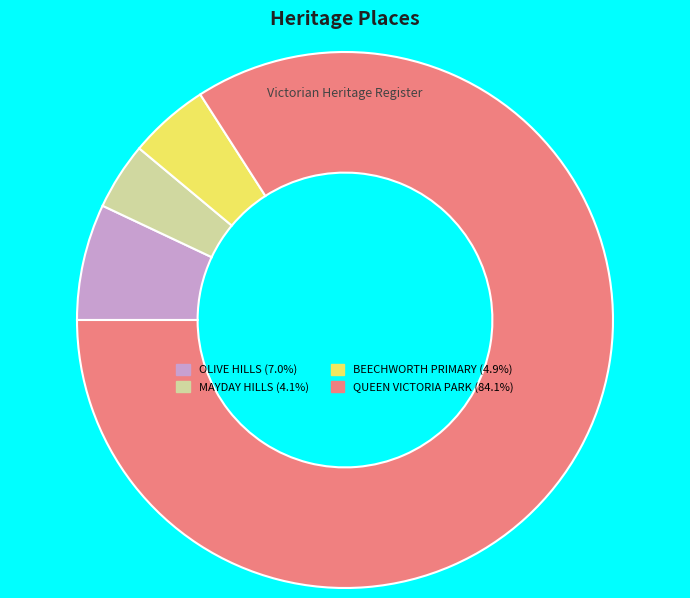

Which slice is the largest?

QUEEN VICTORIA PARK